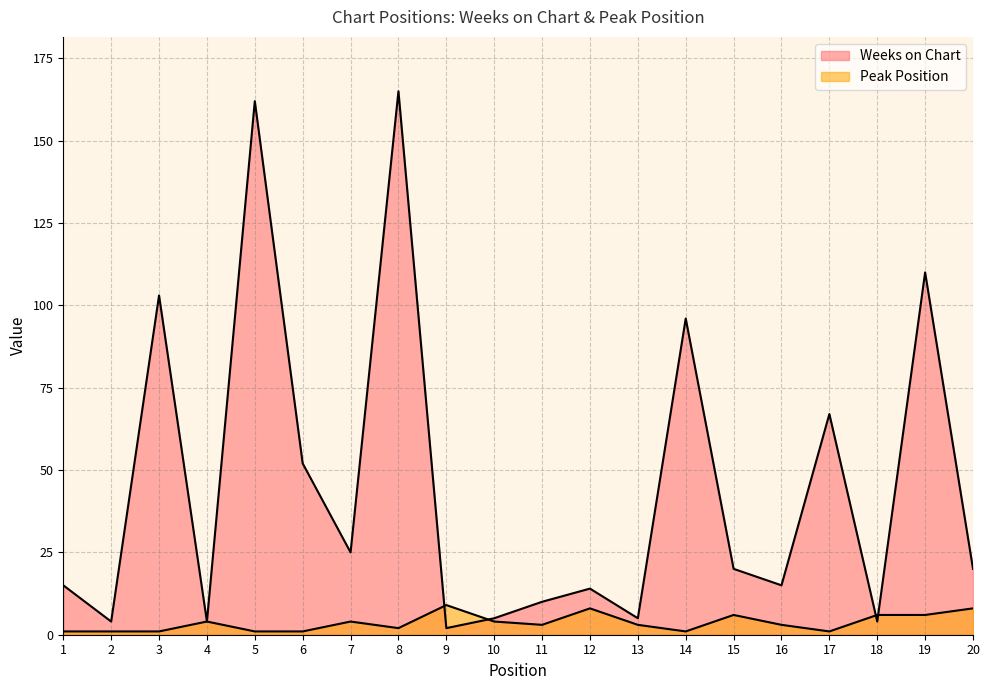

What is the lowest value of the Peak Position series?

1